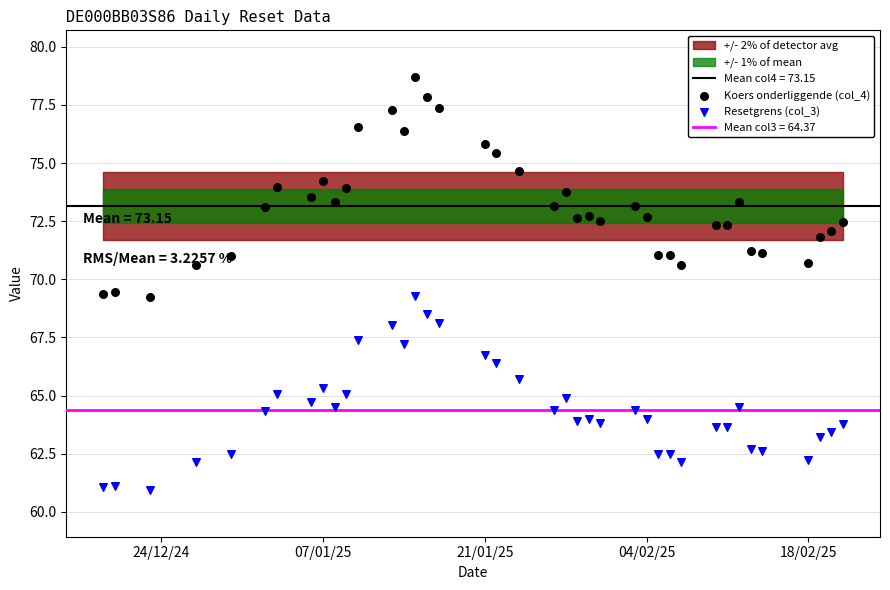

Is the value of Koers onderliggende (col_4) at 37 greater than the value of Resetgrens (col_3) at 18?

Yes